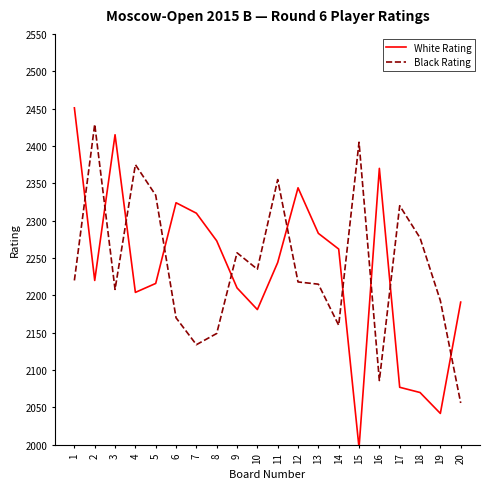

True or false: White Rating and Black Rating intersect in this chart.

True